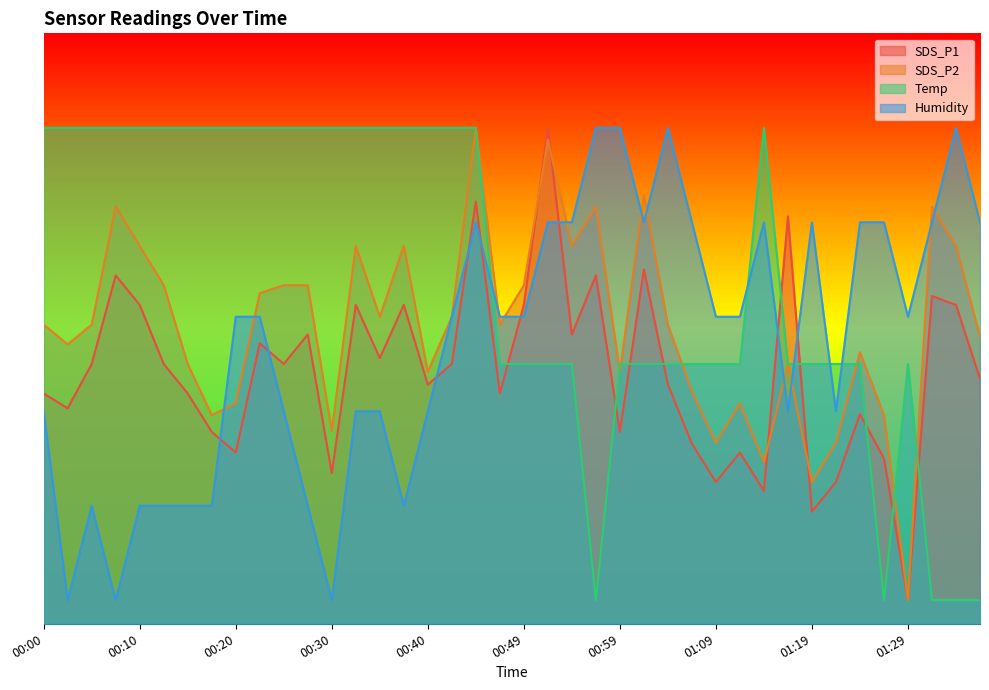

How many lines are shown in the chart?

4